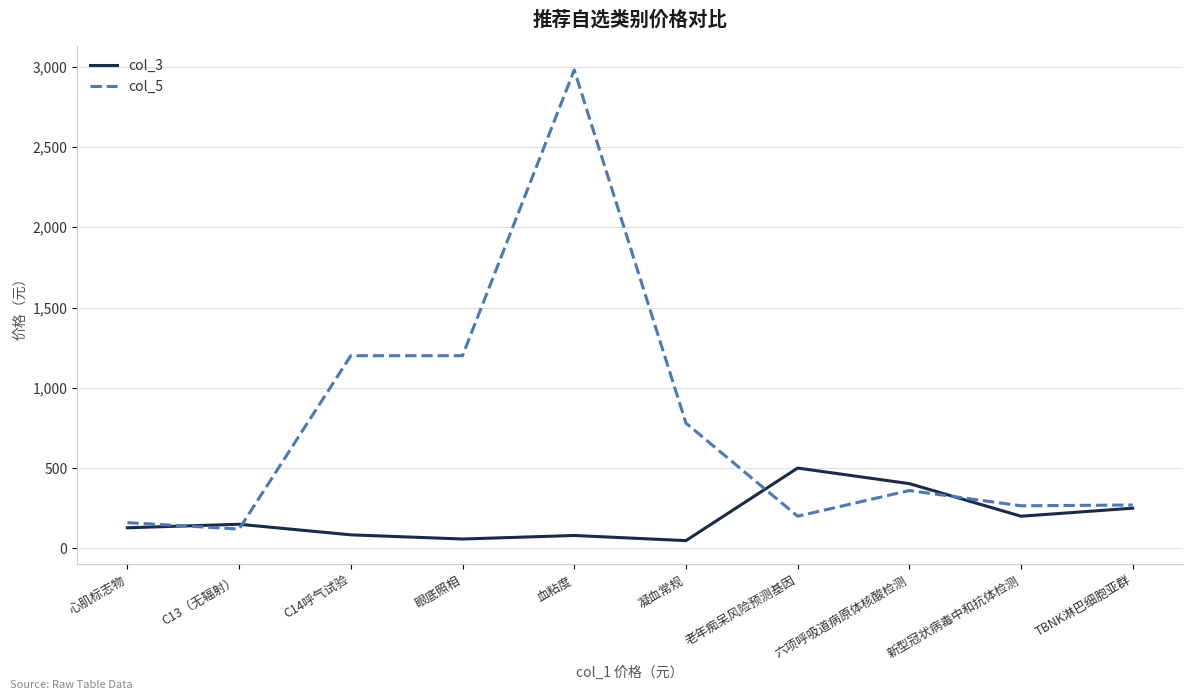

Does the chart display data point markers on the line(s)?

No